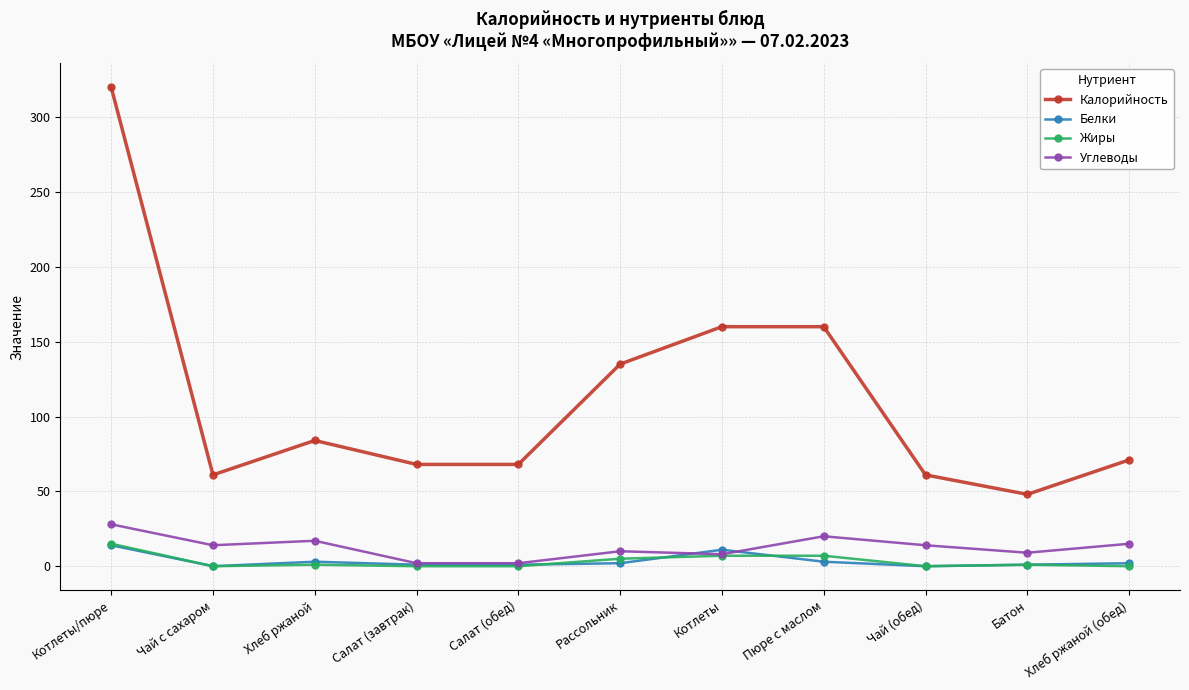

Which series changed the most between Котлеты/пюре and Пюре с маслом?

Калорийность